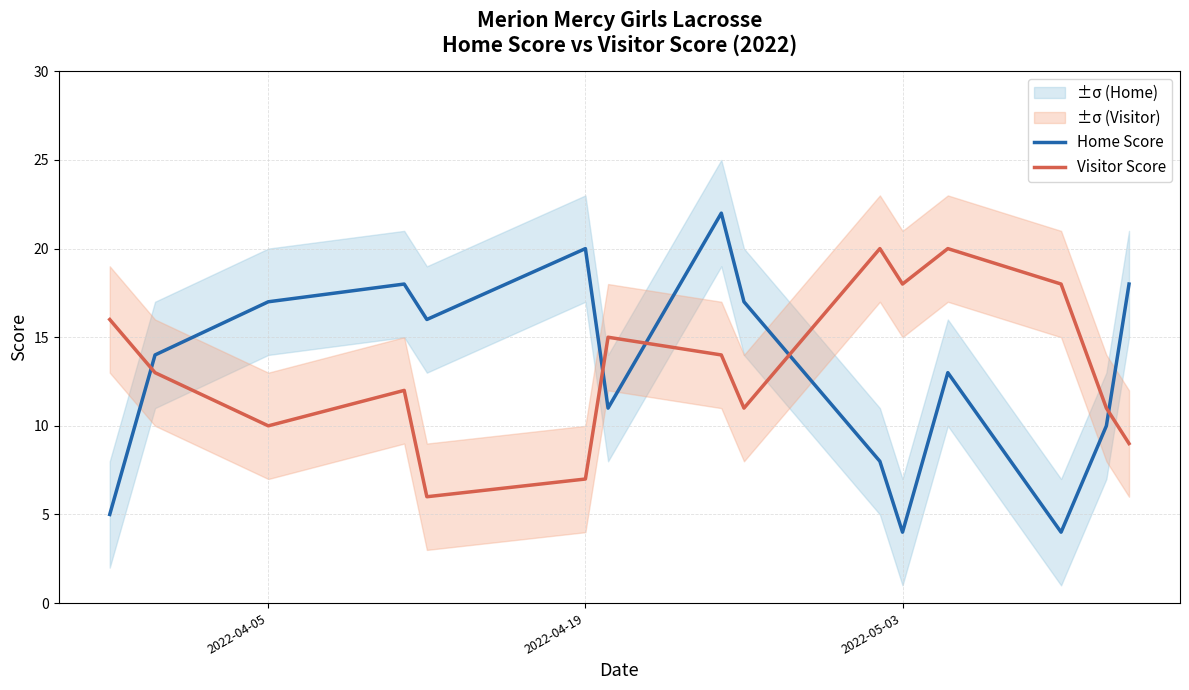

How many times do Visitor Score and Home Score cross each other?

5